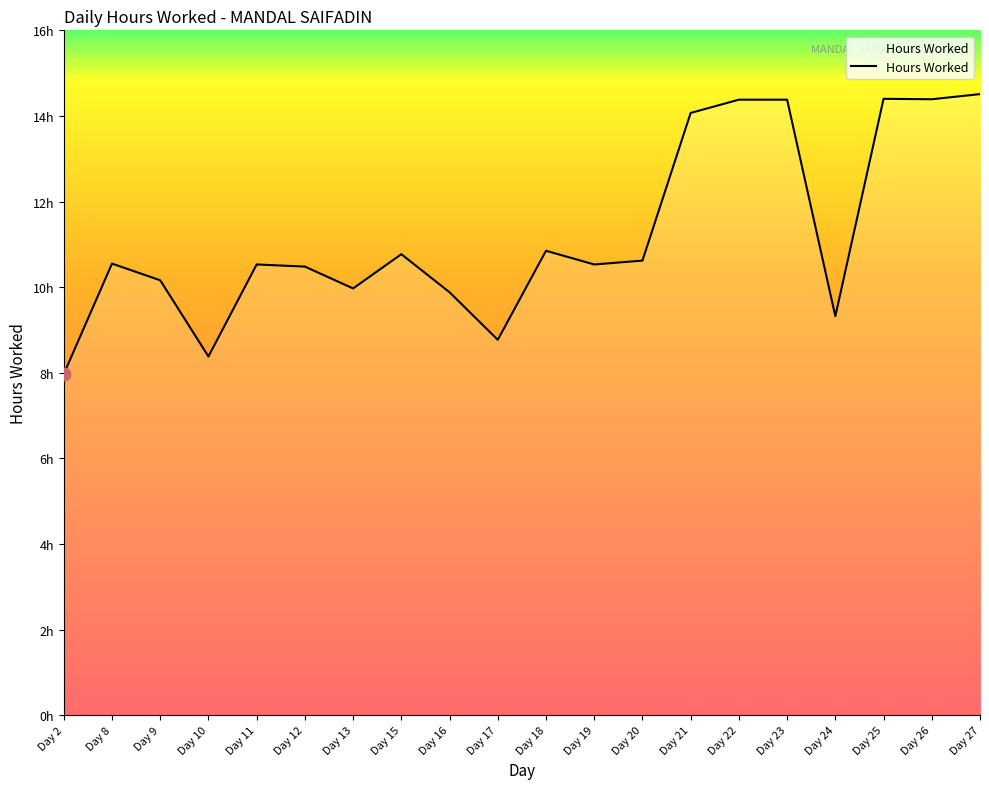

What is the change in value from Day 11 to Day 21?

+3.5